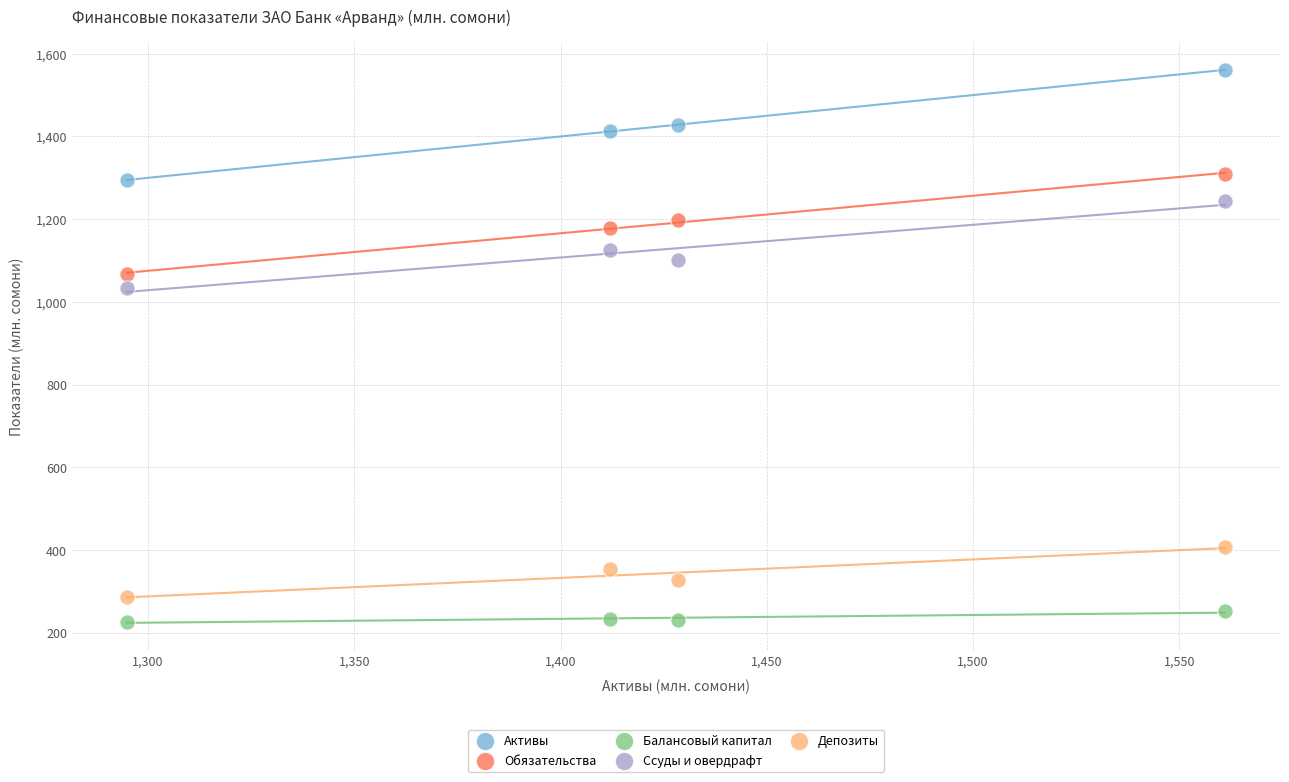

Across all data points, what is the range of X values (max minus min)?

266.2